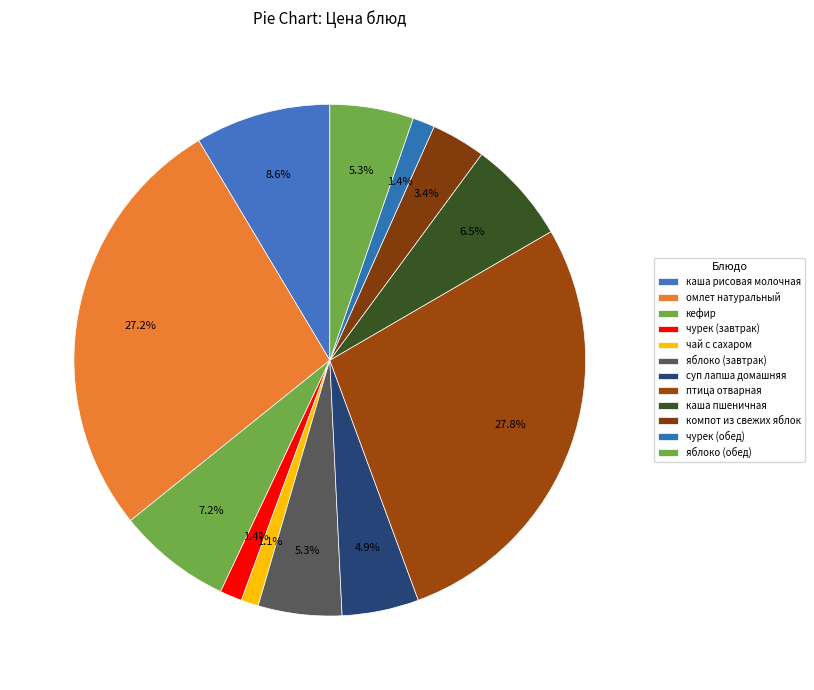

Do птица отварная and компот из свежих яблок together represent more than half of the pie?

No